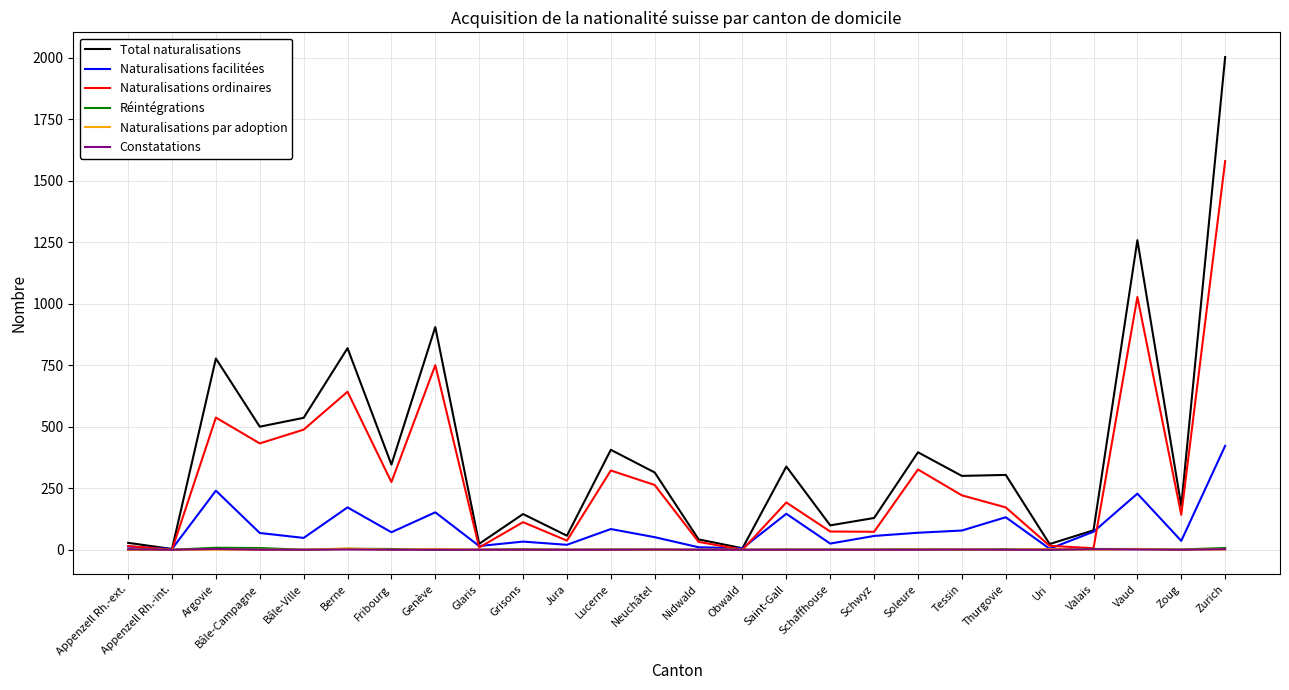

True or false: Constatations has more than 1 points higher than both neighbors.

True